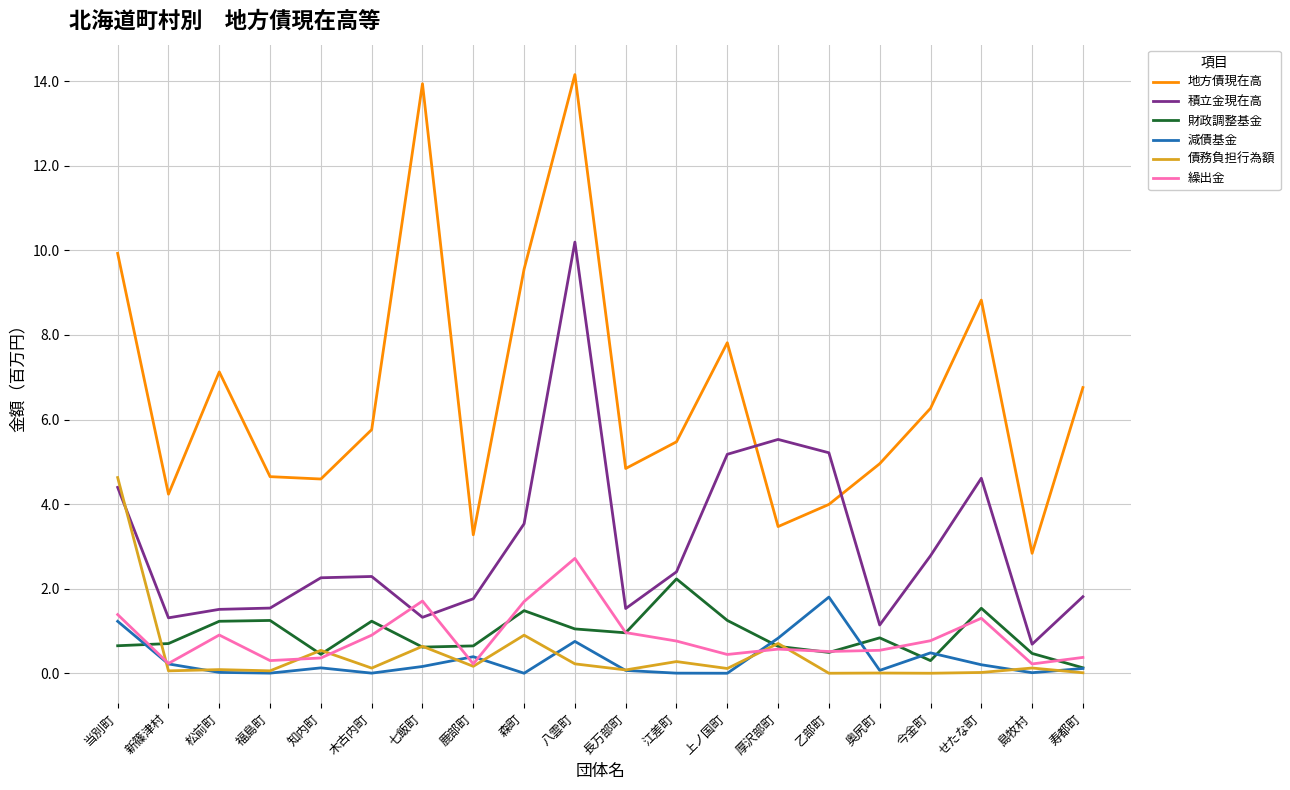

The 地方債現在高 series shows 1.0 at 新篠津村. True or false?

False